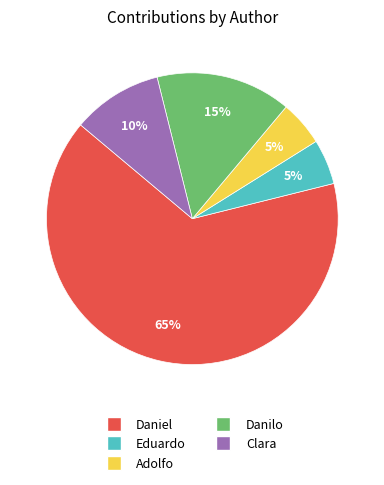

True or false: Eduardo accounts for 1% of the total.

False